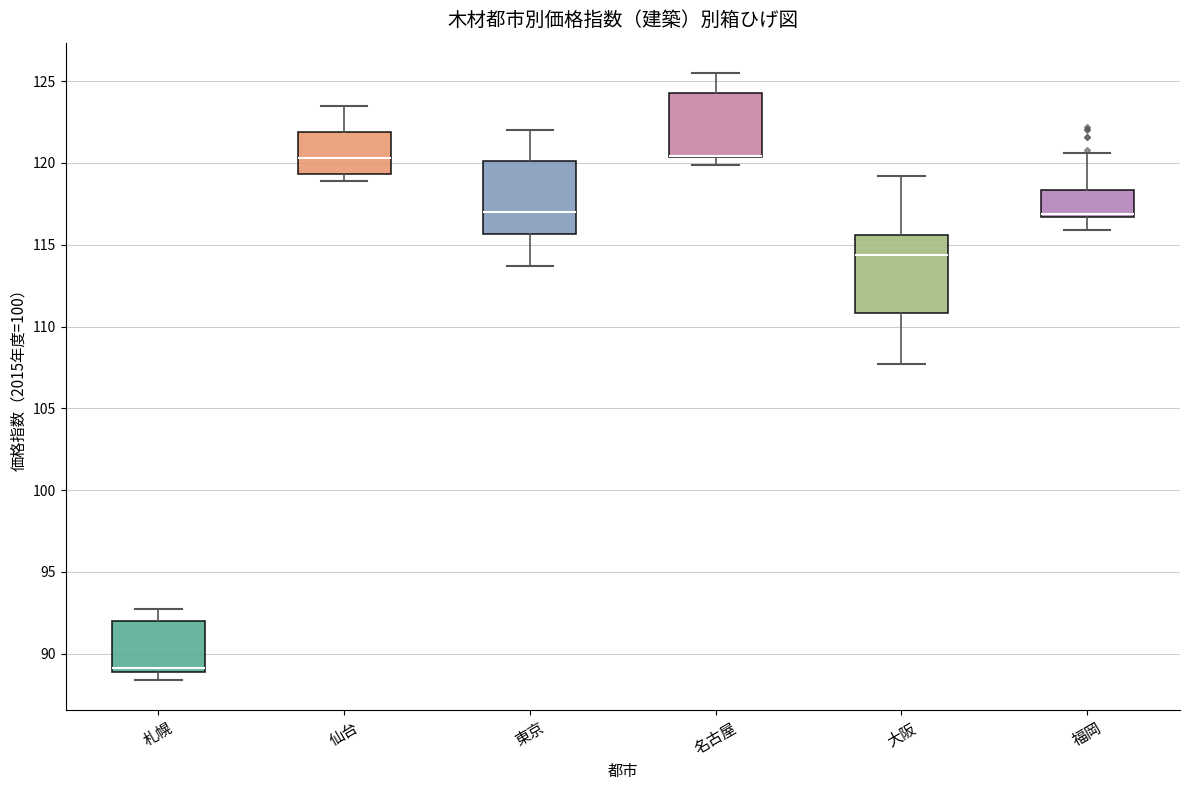

Reading left to right, transcribe this box plot: for each box, give where its median line is, the range the box spans, and where its two whiskers end, as read against the y-axis. The values are not printed on the chart, so give them approximately, as read against the axis.

札幌: median 89.0 (just above the box's lower edge), box 89.0 to 92.0, whiskers 88.5 to 92.5
仙台: median 120.5, box 119.5 to 122.0, whiskers 119.0 to 123.5
東京: median 117.0, box 115.5 to 120.0, whiskers 113.5 to 122.0
名古屋: median 120.5 (drawn on the box's lower edge), box 120.5 to 124.5, whiskers 120.0 to 125.5
大阪: median 114.5, box 111.0 to 115.5, whiskers 107.5 to 119.0
福岡: median 117.0, box 116.5 to 118.5, whiskers 116.0 to 120.5